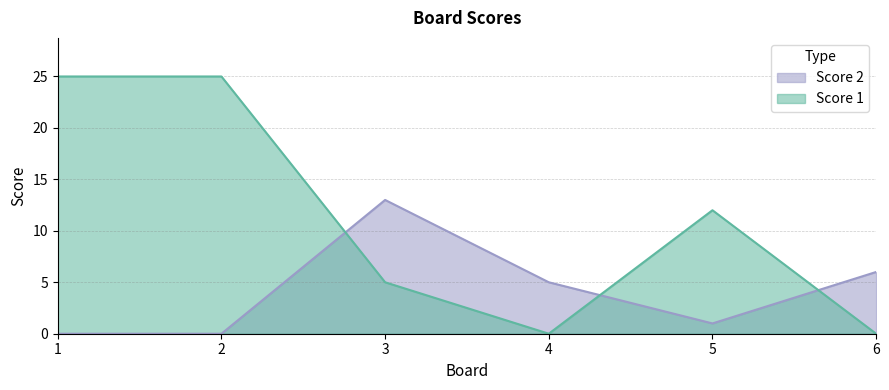

Rank the series by their maximum value, from lowest to highest.

Score 2, Score 1